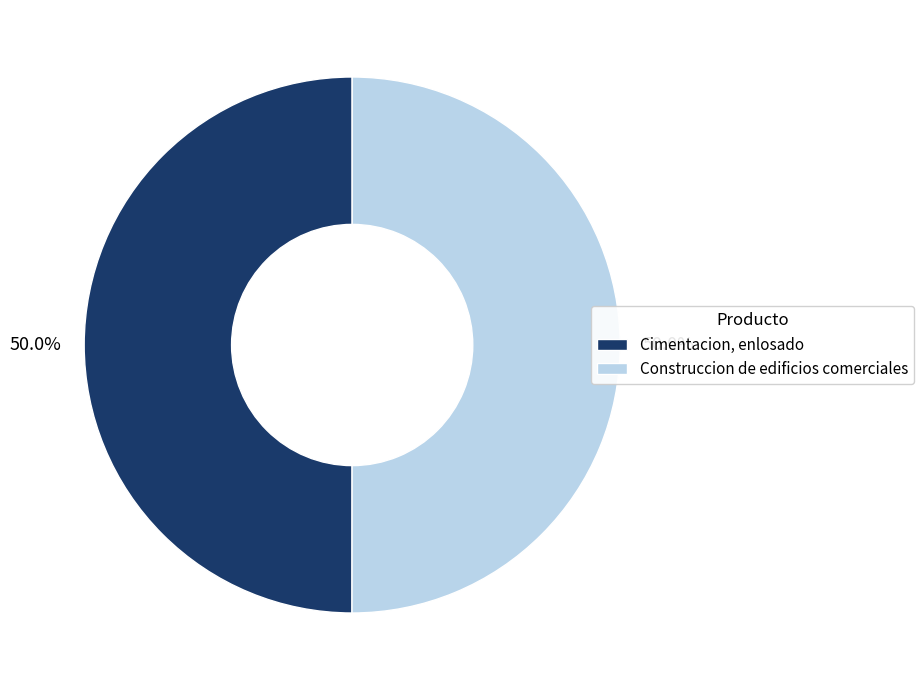

To the nearest percent, what is the average slice percentage?

50%